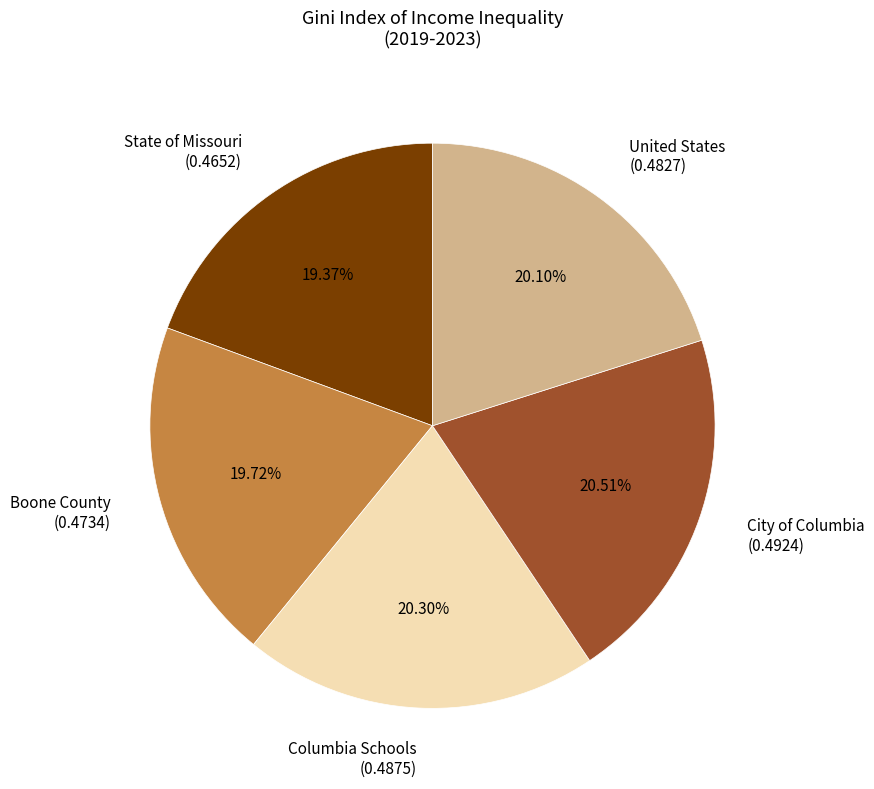

How many slices are in this pie chart?

5